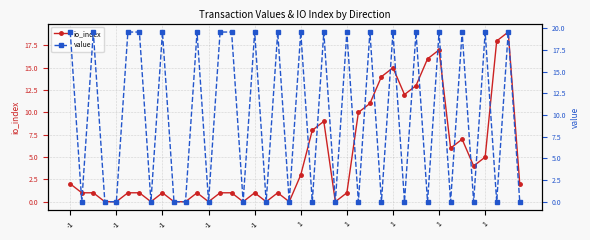

True or false: value has a value of 19.6 at 22.

True